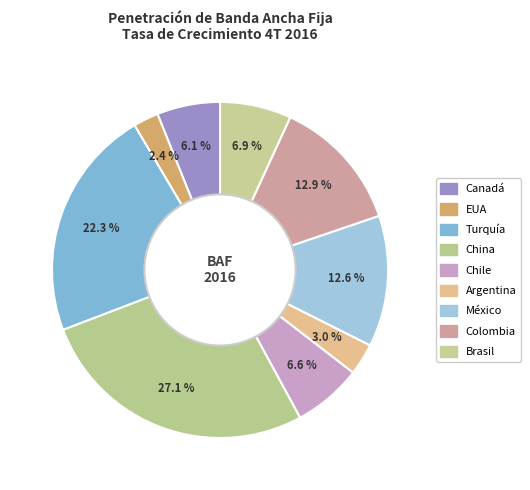

Count the number of slices in the pie.

9